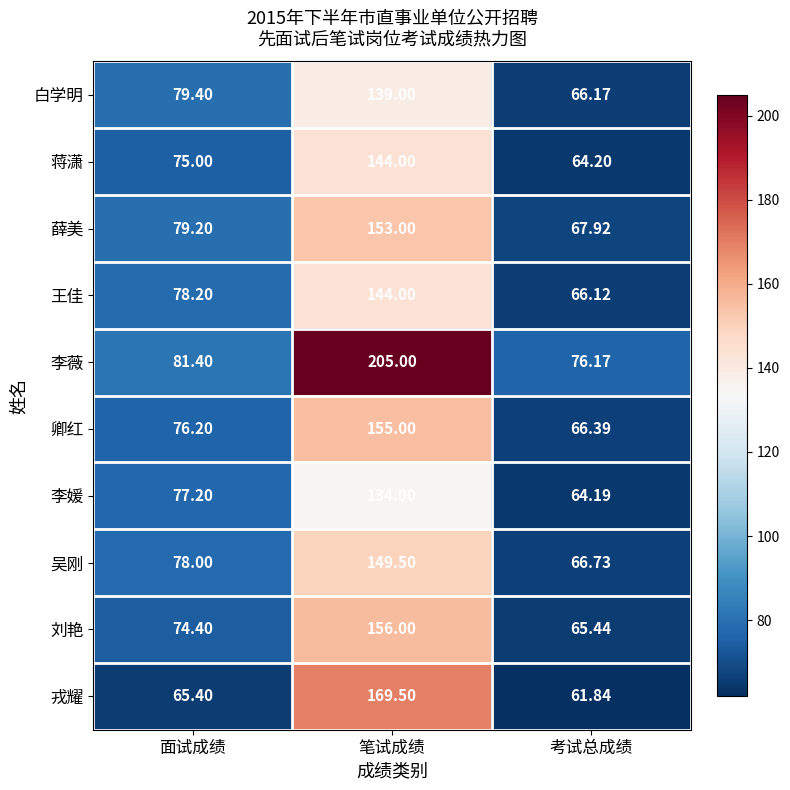

Where is 白学明 nearest to the value 102?

面试成绩